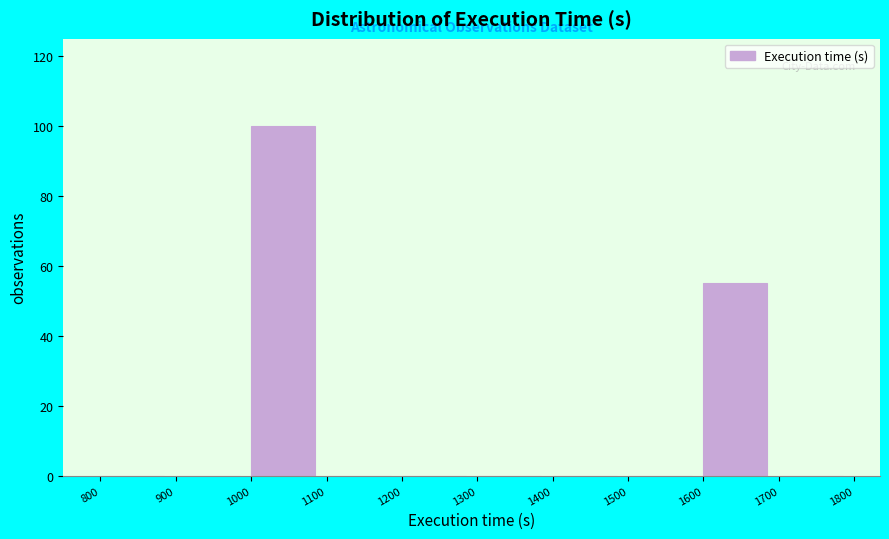

How tall is the bar that spans 1600 to 1700 on the x-axis? The values are not printed on the chart, so give them approximately, as read against the axis.

56